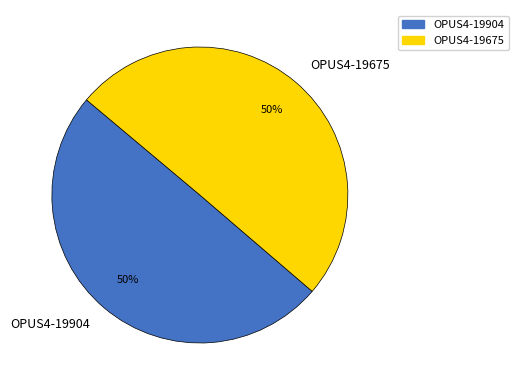

The OPUS4-19904 slice represents 50% of the pie. True or false?

True